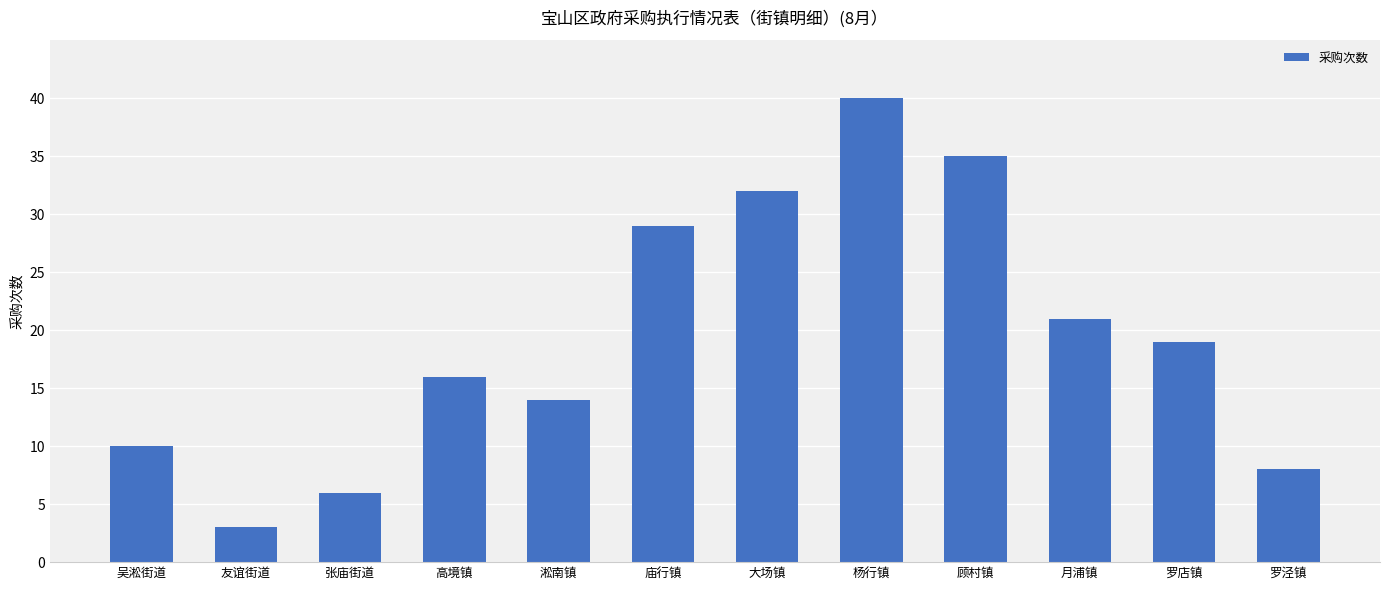

Reading right to left, what are all the values shown in this chart?

8	19	21	35	40	32	29	14	16	6	3	10